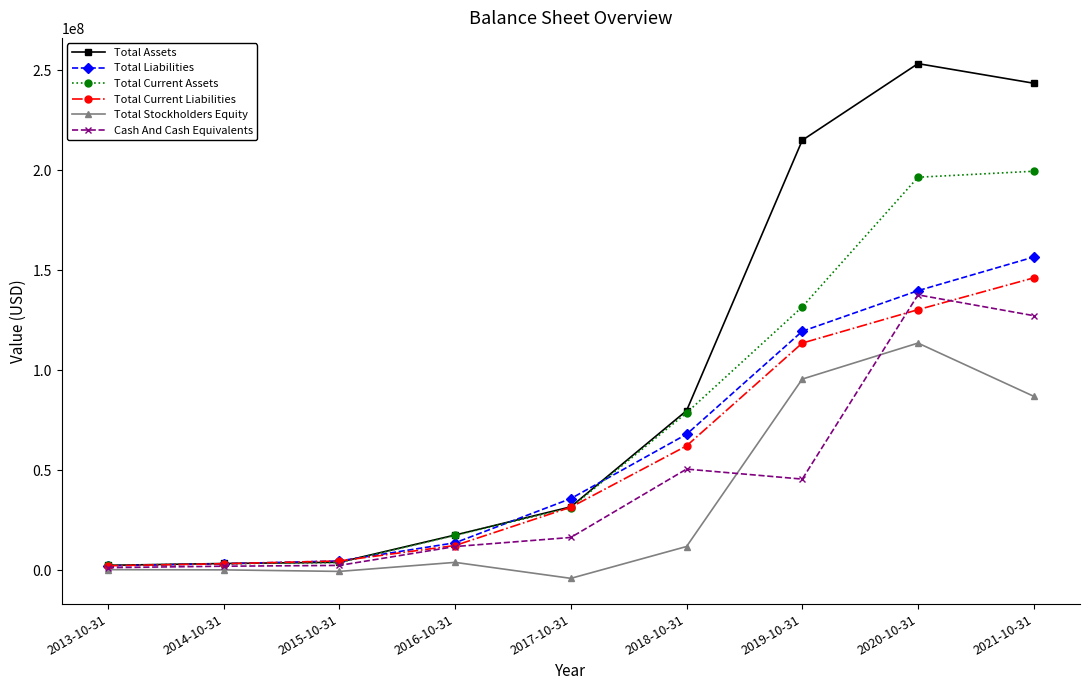

What is the maximum value for Cash And Cash Equivalents?

137600000